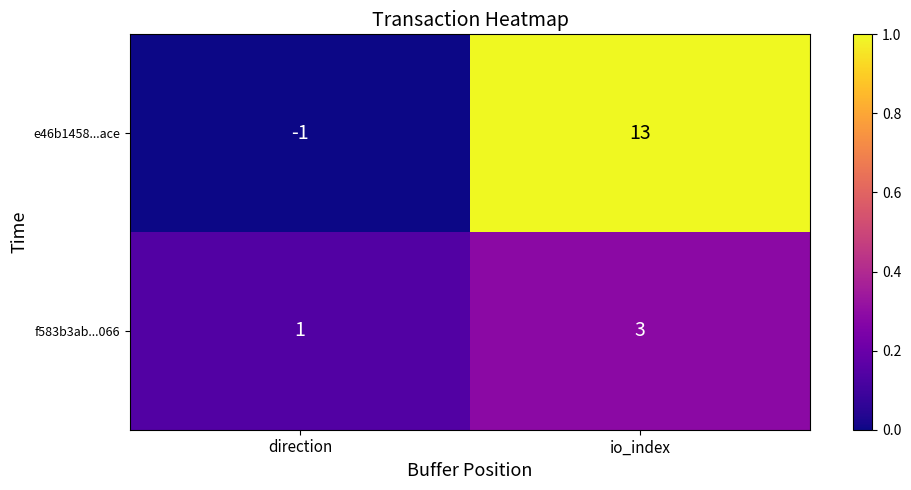

Reading right to left, list all the values displayed in this chart.

e46b1458...ace: io_index=13	direction=-1
f583b3ab...066: io_index=3	direction=1